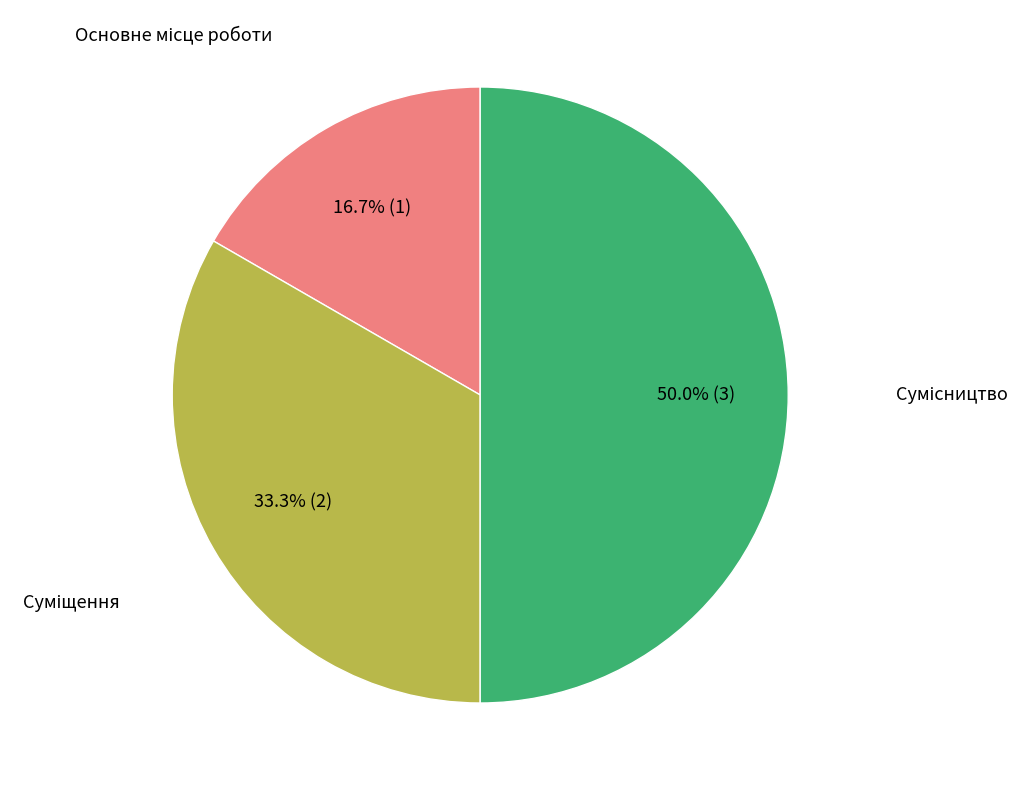

How many segments does this pie chart have?

3